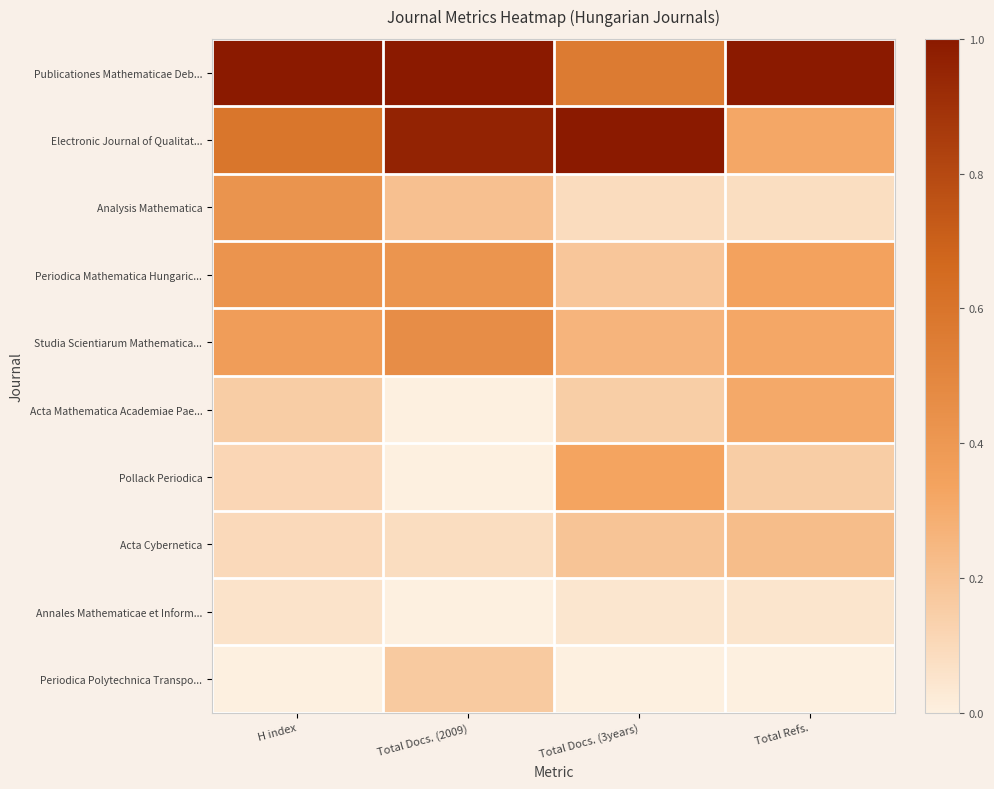

Reading left to right, transcribe all the data shown in this chart.

Publicationes Mathematicae Deb...: H index=1.0	Total Docs. (2009)=1.0	Total Docs. (3years)=0.6	Total Refs.=1.0
Electronic Journal of Qualitat...: H index=0.6	Total Docs. (2009)=1.0	Total Docs. (3years)=1.0	Total Refs.=0.3
Analysis Mathematica: H index=0.4	Total Docs. (2009)=0.2	Total Docs. (3years)=0.1	Total Refs.=0.1
Periodica Mathematica Hungaric...: H index=0.4	Total Docs. (2009)=0.4	Total Docs. (3years)=0.2	Total Refs.=0.3
Studia Scientiarum Mathematica...: H index=0.4	Total Docs. (2009)=0.5	Total Docs. (3years)=0.3	Total Refs.=0.3
Acta Mathematica Academiae Pae...: H index=0.2	Total Docs. (2009)=0.0	Total Docs. (3years)=0.2	Total Refs.=0.3
Pollack Periodica: H index=0.1	Total Docs. (2009)=0.0	Total Docs. (3years)=0.3	Total Refs.=0.2
Acta Cybernetica: H index=0.1	Total Docs. (2009)=0.1	Total Docs. (3years)=0.2	Total Refs.=0.2
Annales Mathematicae et Inform...: H index=0.1	Total Docs. (2009)=0.0	Total Docs. (3years)=0.0	Total Refs.=0.0
Periodica Polytechnica Transpo...: H index=0.0	Total Docs. (2009)=0.2	Total Docs. (3years)=0.0	Total Refs.=0.0